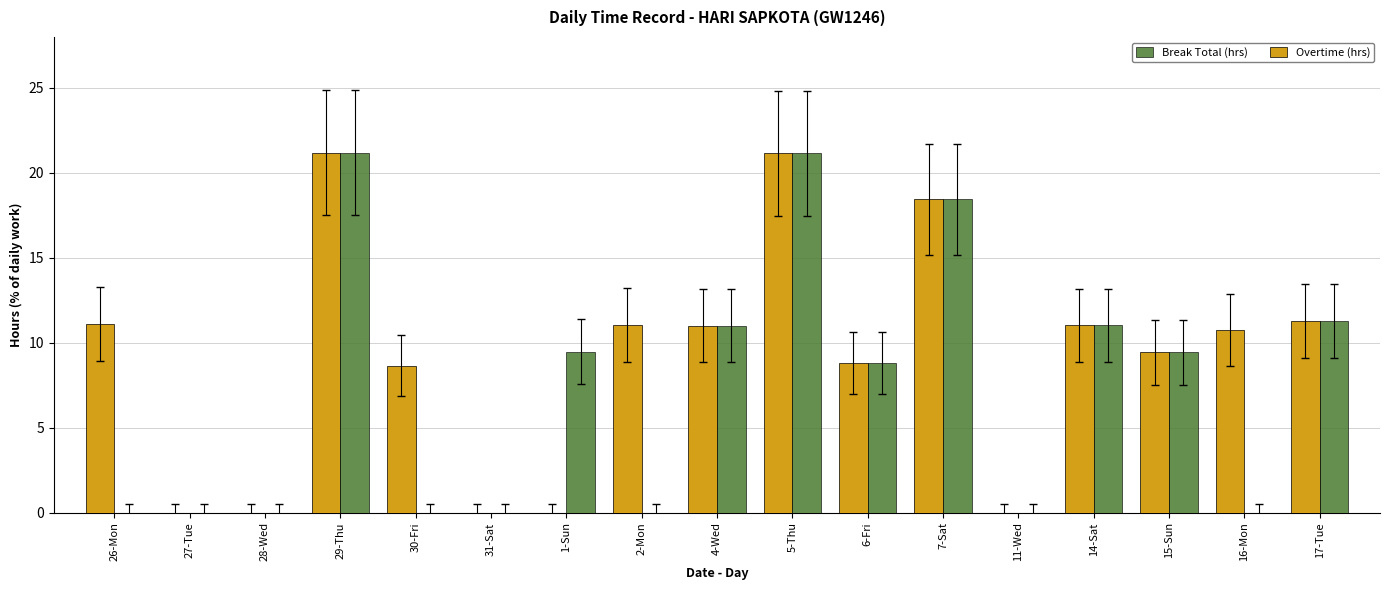

Between 14-Sat and 16-Mon, which series saw the biggest shift?

Break Total (hrs)